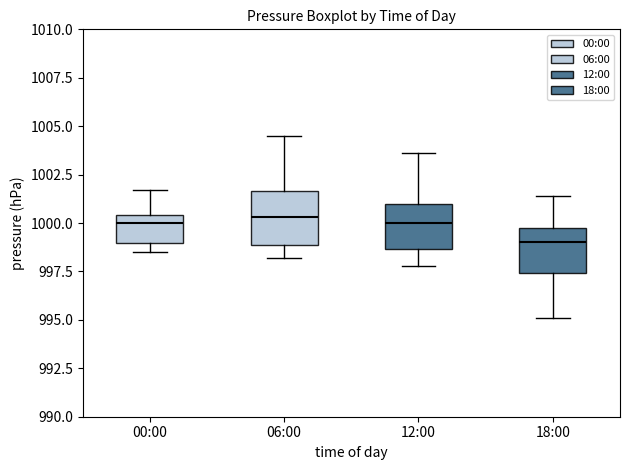

Which box's median line is the lowest?

18:00